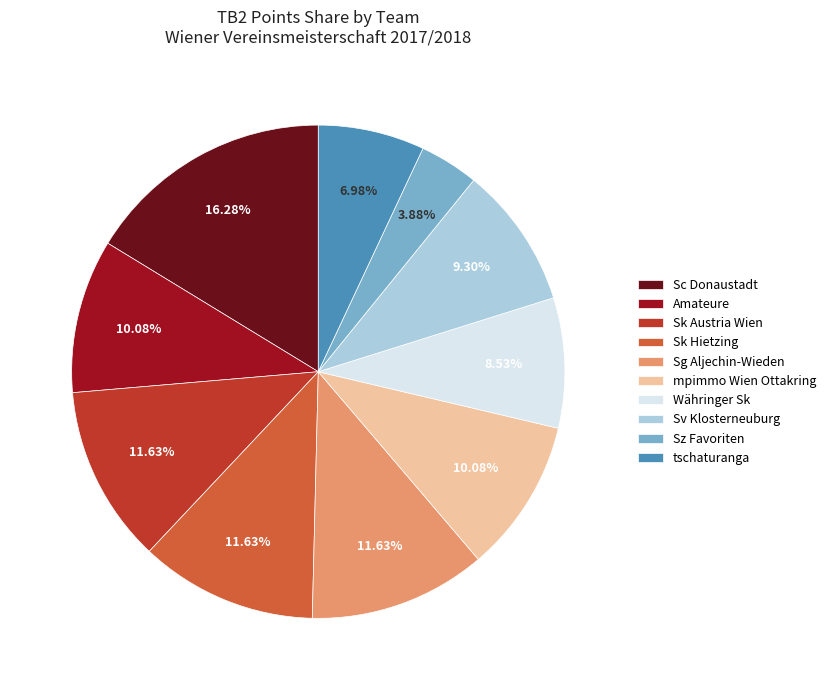

Is there a majority slice in this chart?

No